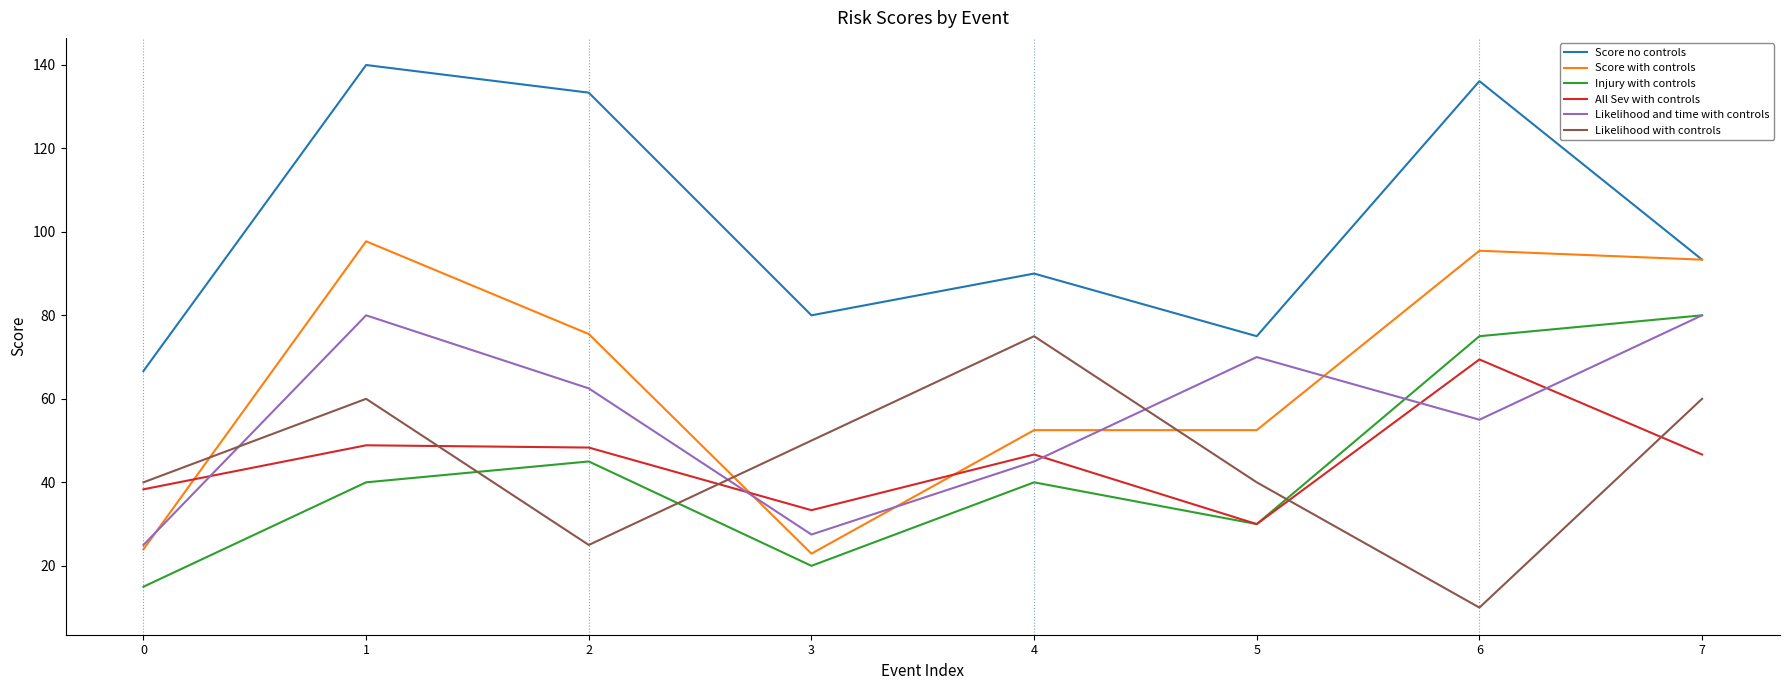

True or false: Likelihood with controls has a value of 21.3 at 5.

False